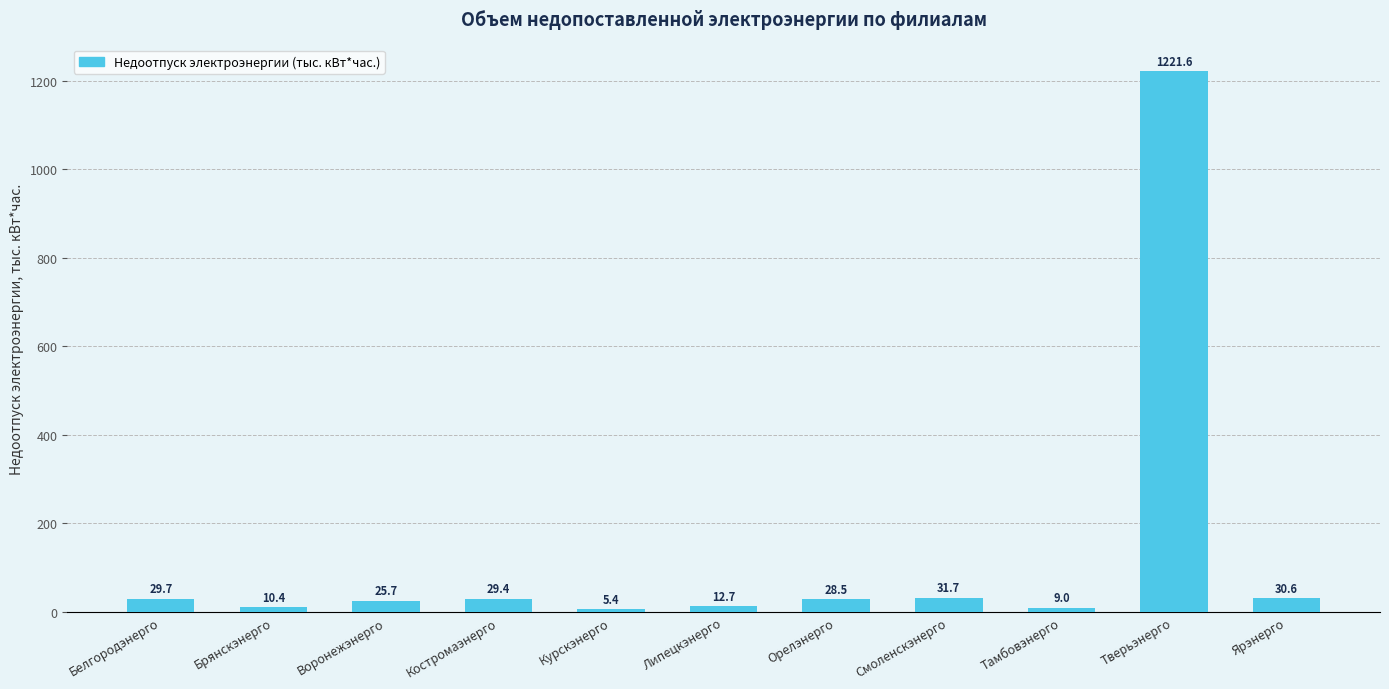

What is the change in value from Липецкэнерго to Тверьэнерго?

+1208.9